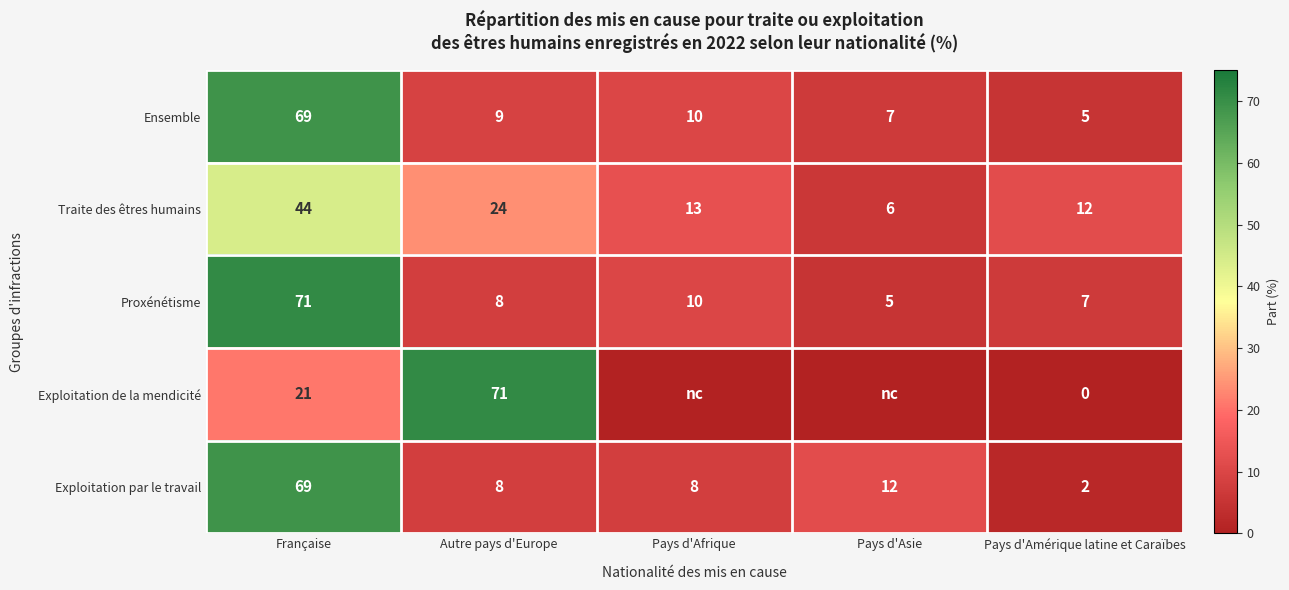

At which label does Proxénétisme reach its peak?

Française